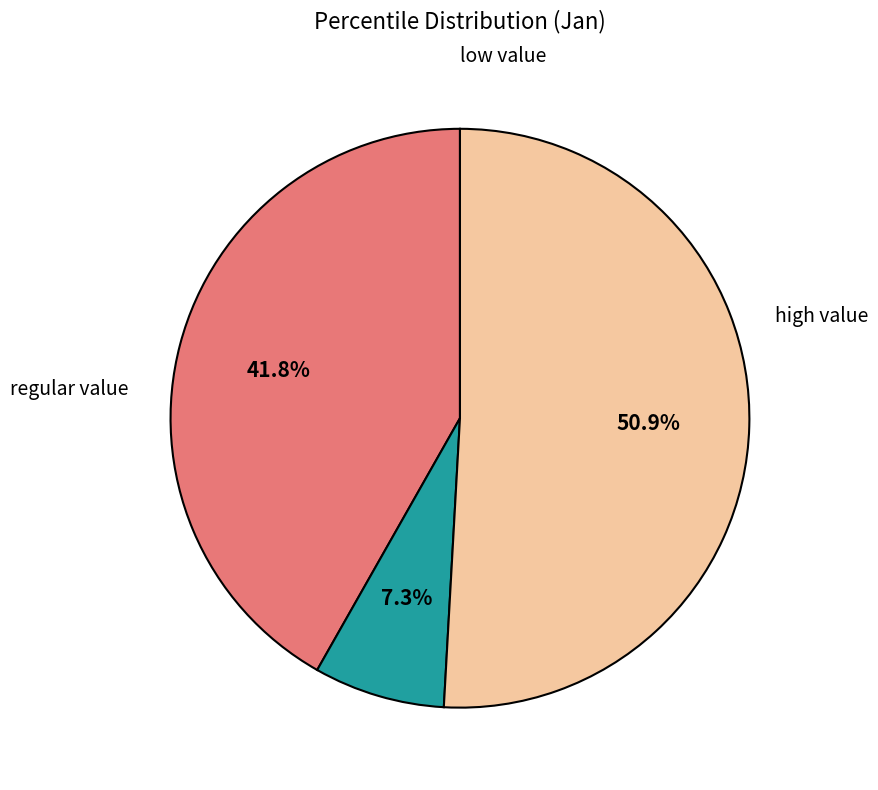

Is there any slice that represents more than half of the pie?

Yes